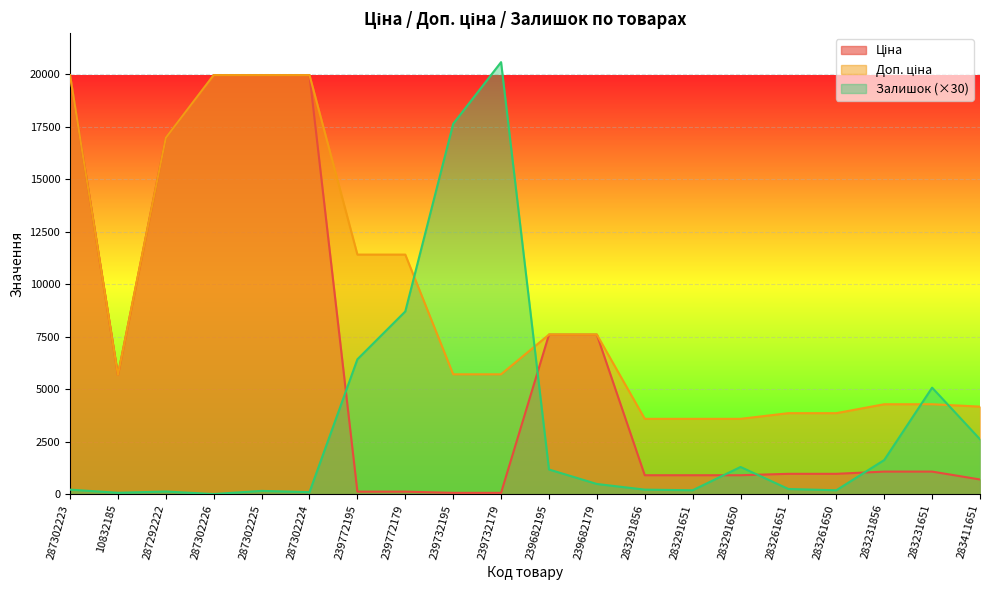

What is the difference between the Доп. ціна values at 283291856 and 287292222?

13392.7